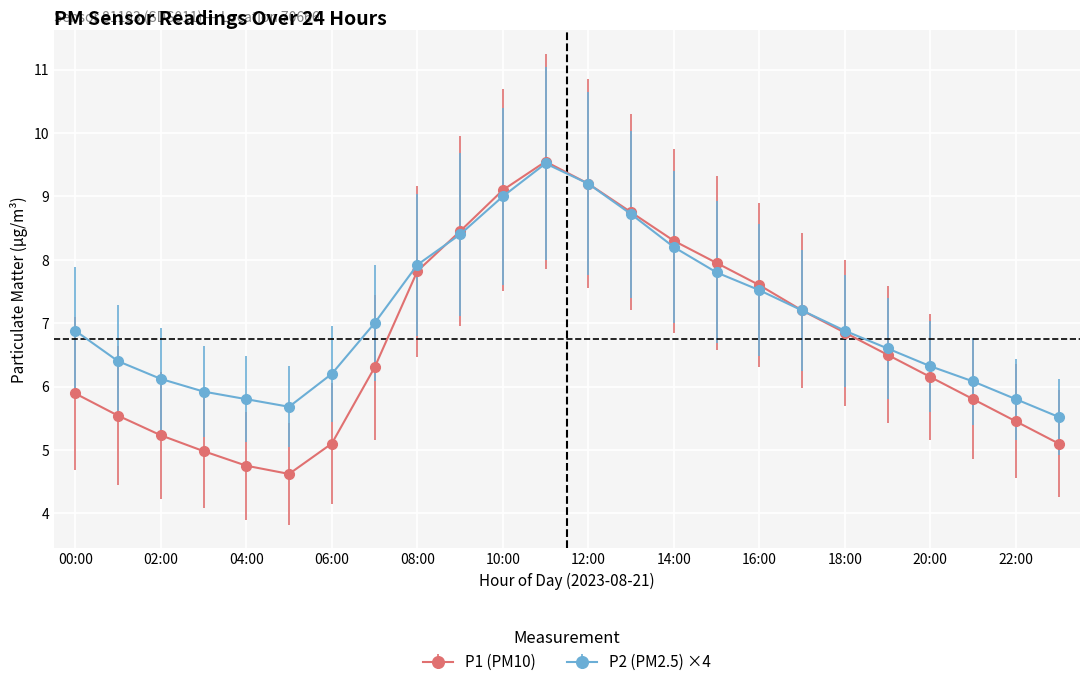

Rank the series by their average value, from lowest to highest.

P1 (PM10), P2 (PM2.5) ×4